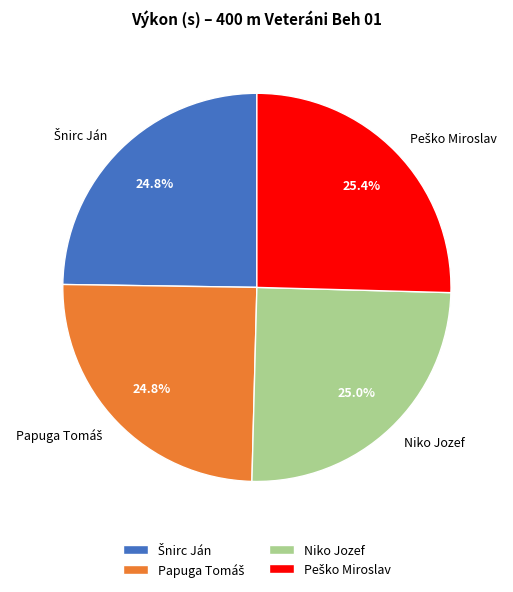

Does any single category account for the majority?

No